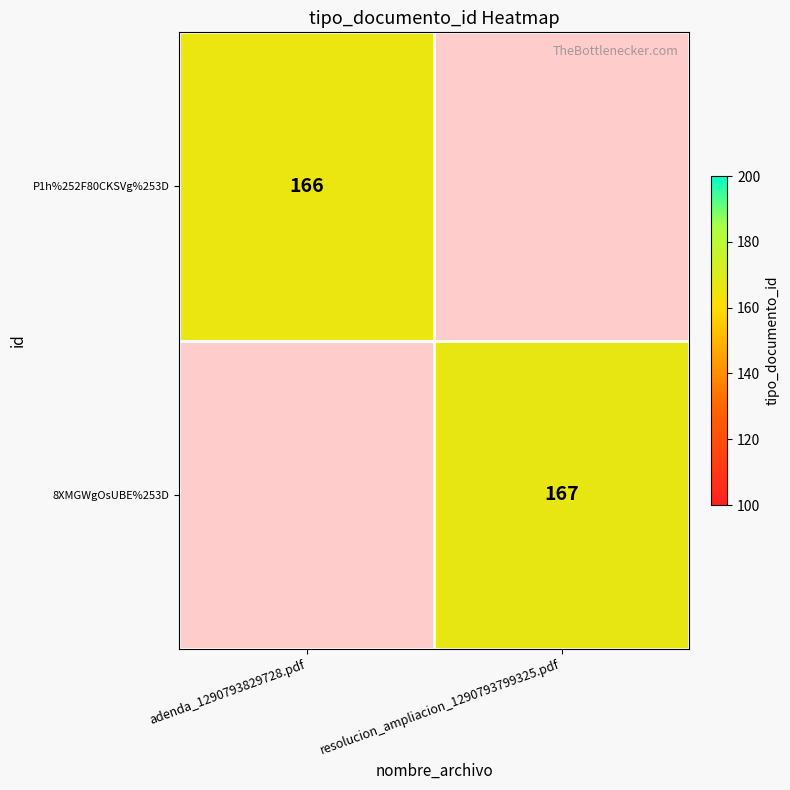

The P1h%252F80CKSVg%253D series shows 281 at adenda_1290793829728.pdf. True or false?

False